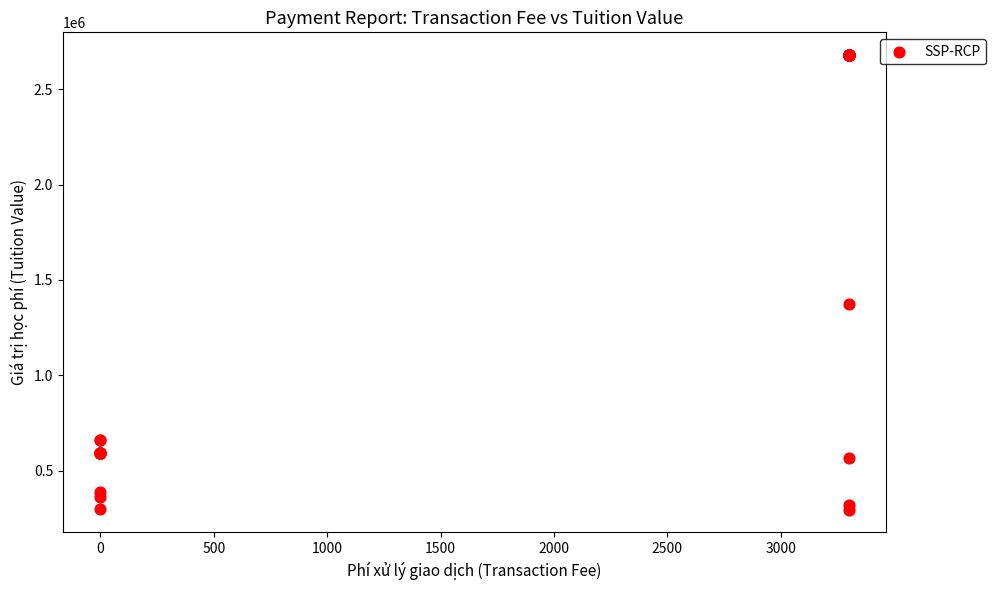

What Y value in the scatter plot is closest to 1487500?

1375000